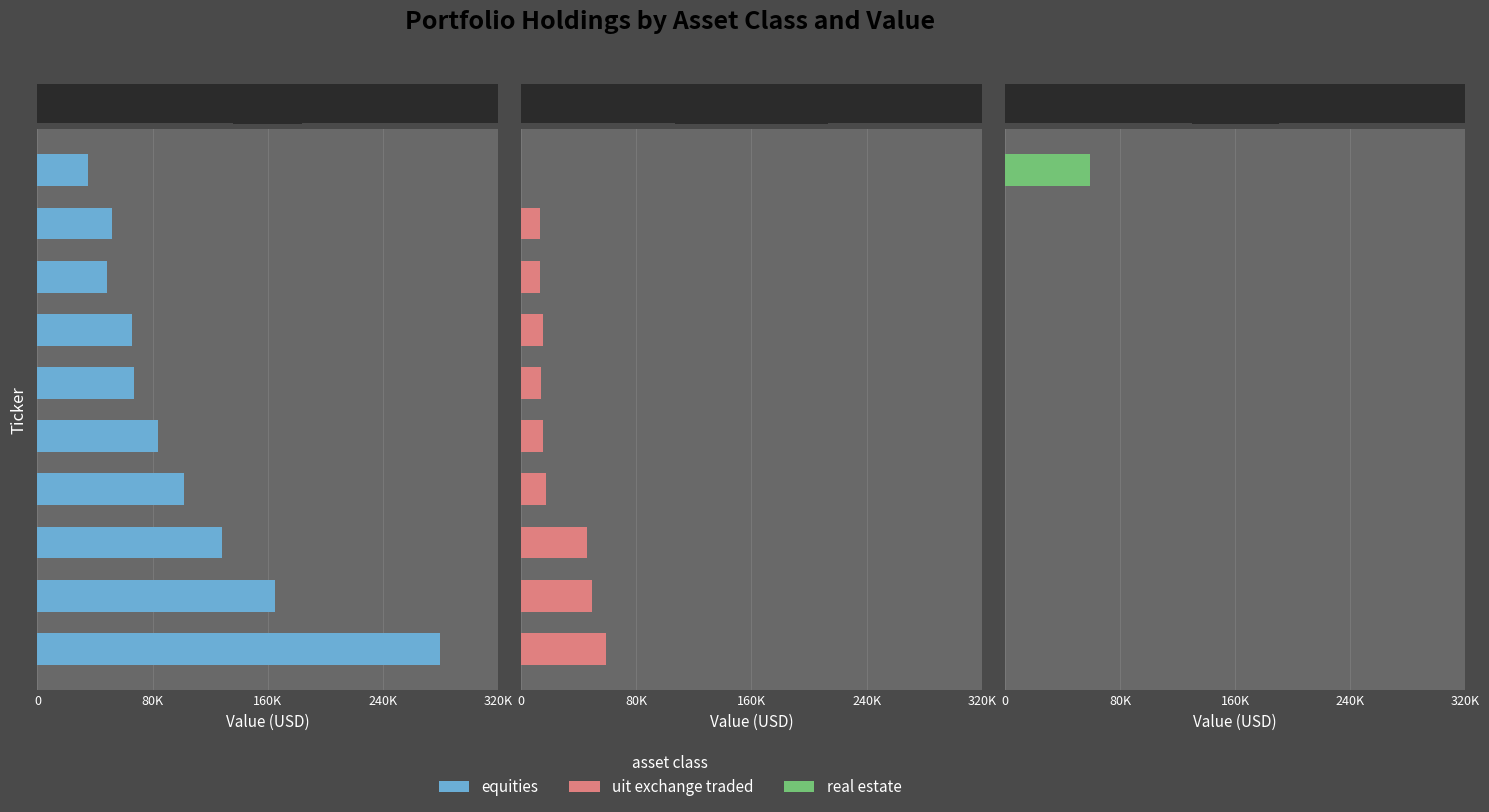

How many groups of bars are there?

10